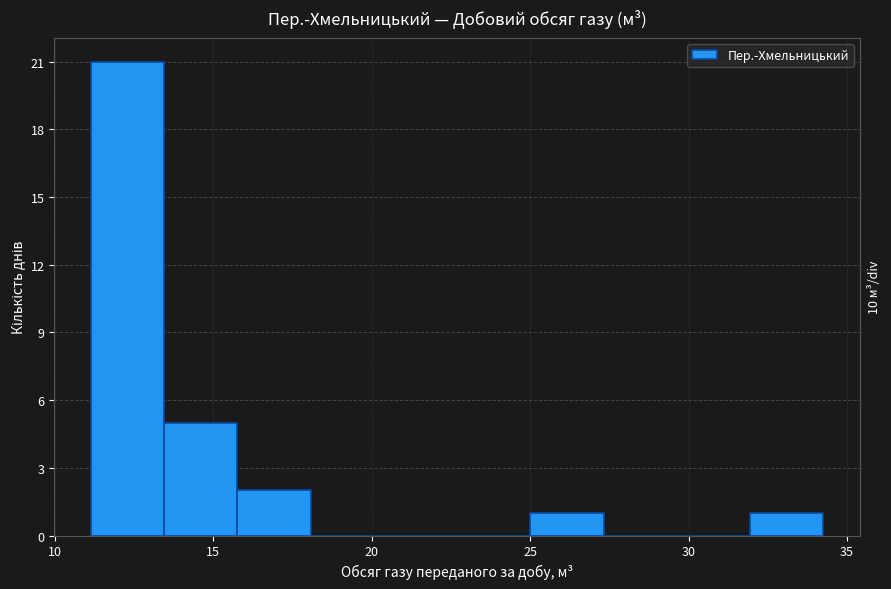

Over which range of the x-axis is the bar tallest?

11.0 to 13.5